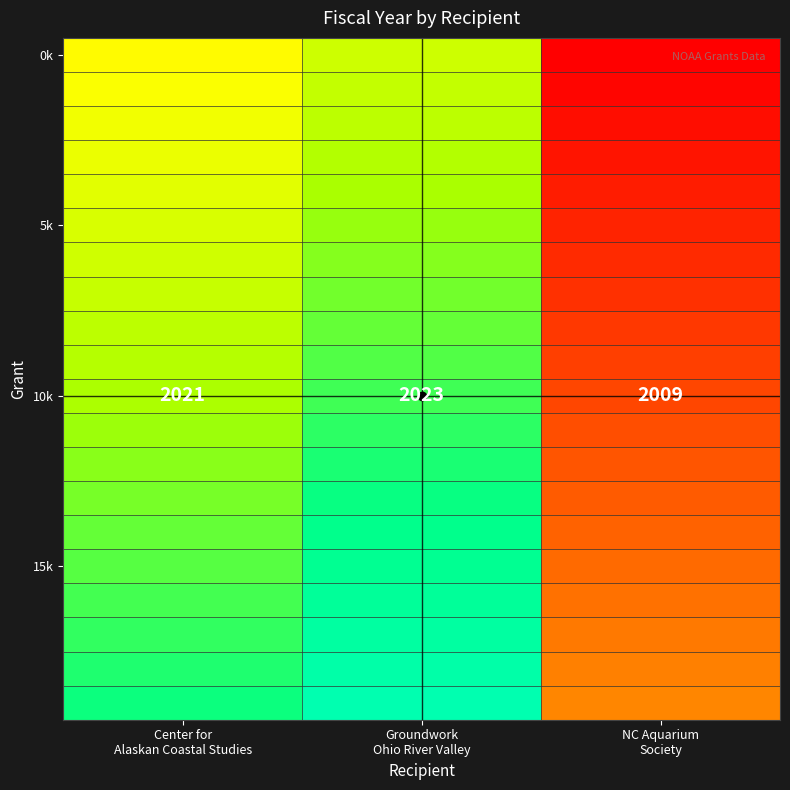

At which category does the chart reach its peak across all series?

Groundwork
Ohio River Valley